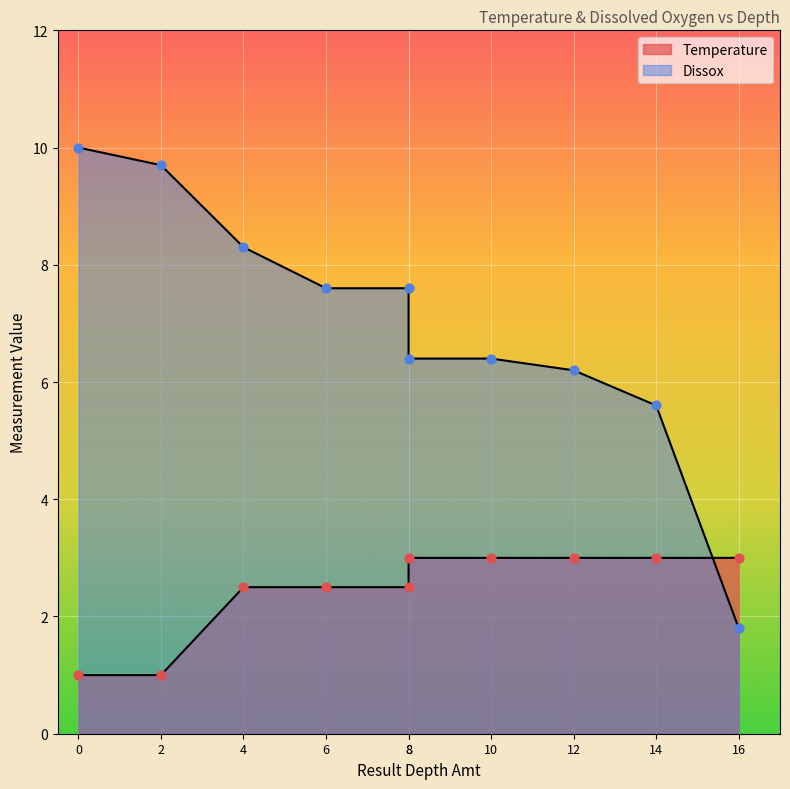

Is the value of Temperature at 12 greater than the value of Dissox at 12?

No